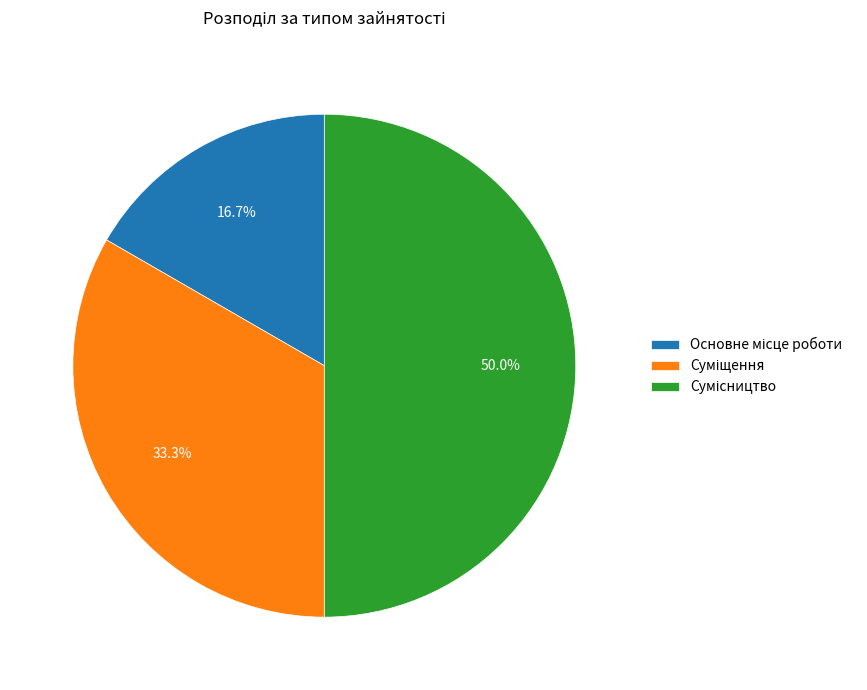

To the nearest percent, what portion does Основне місце роботи represent?

17%